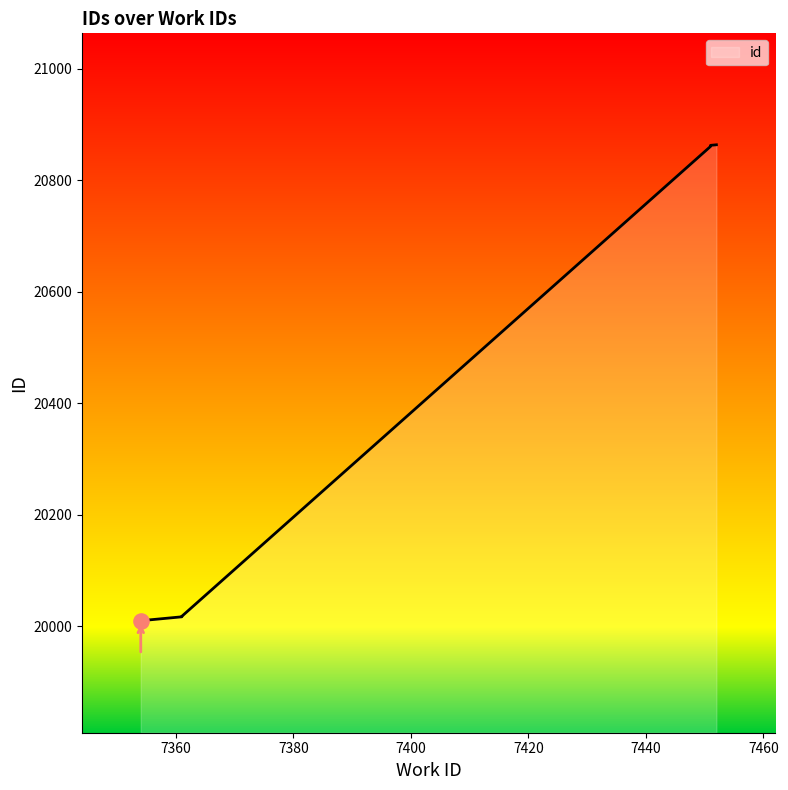

What is the change in value from 7355 to 7451?

+851